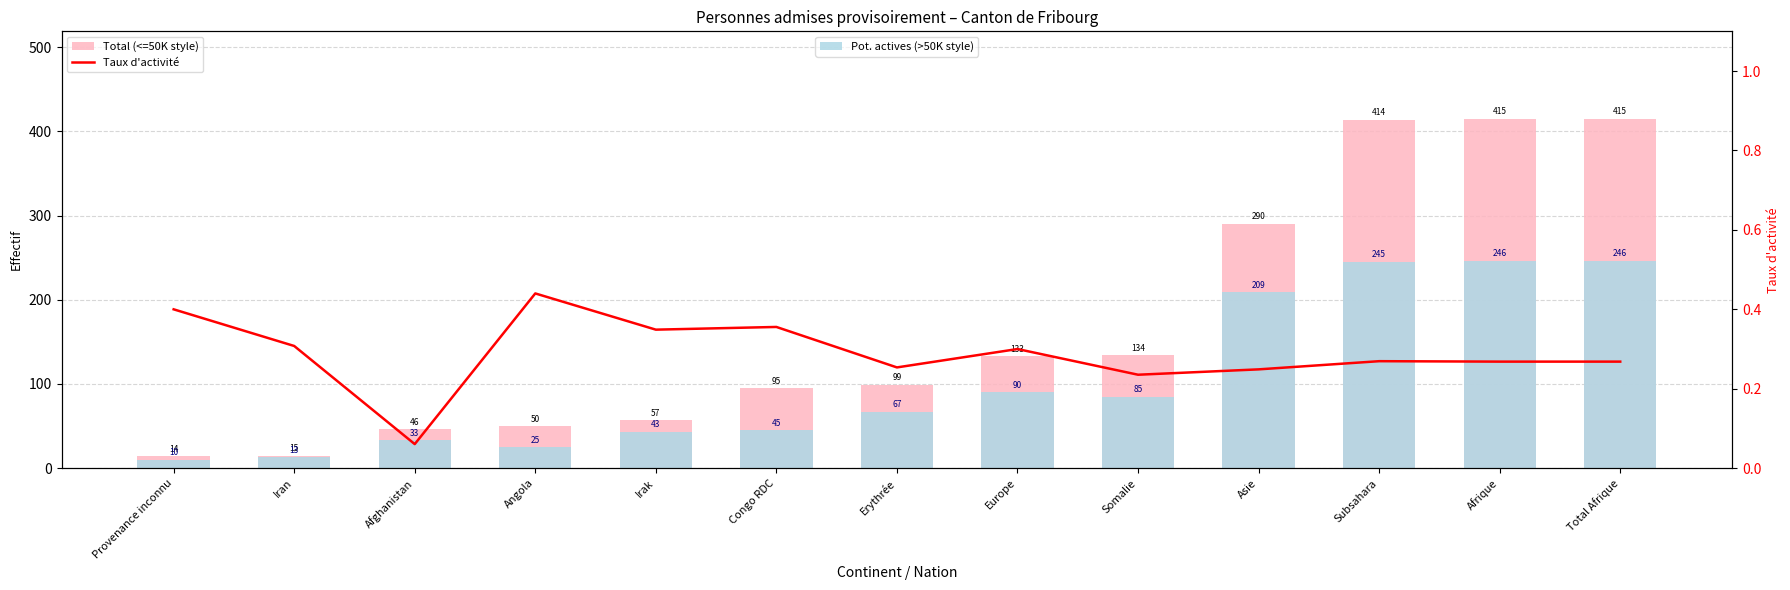

What position from the left is Afghanistan?

3